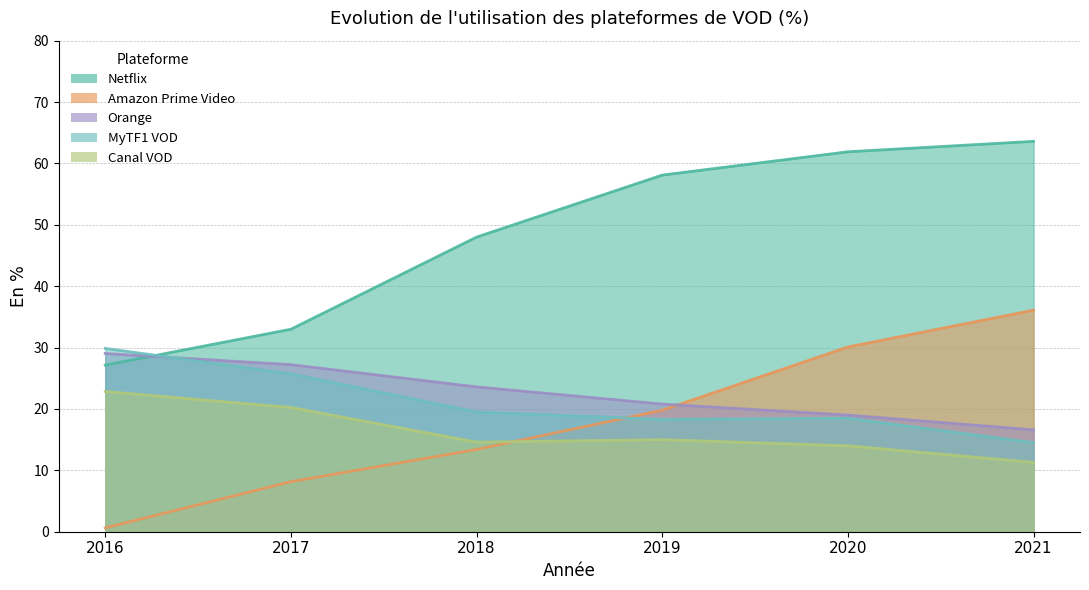

What is the sum of all Orange values?

136.3